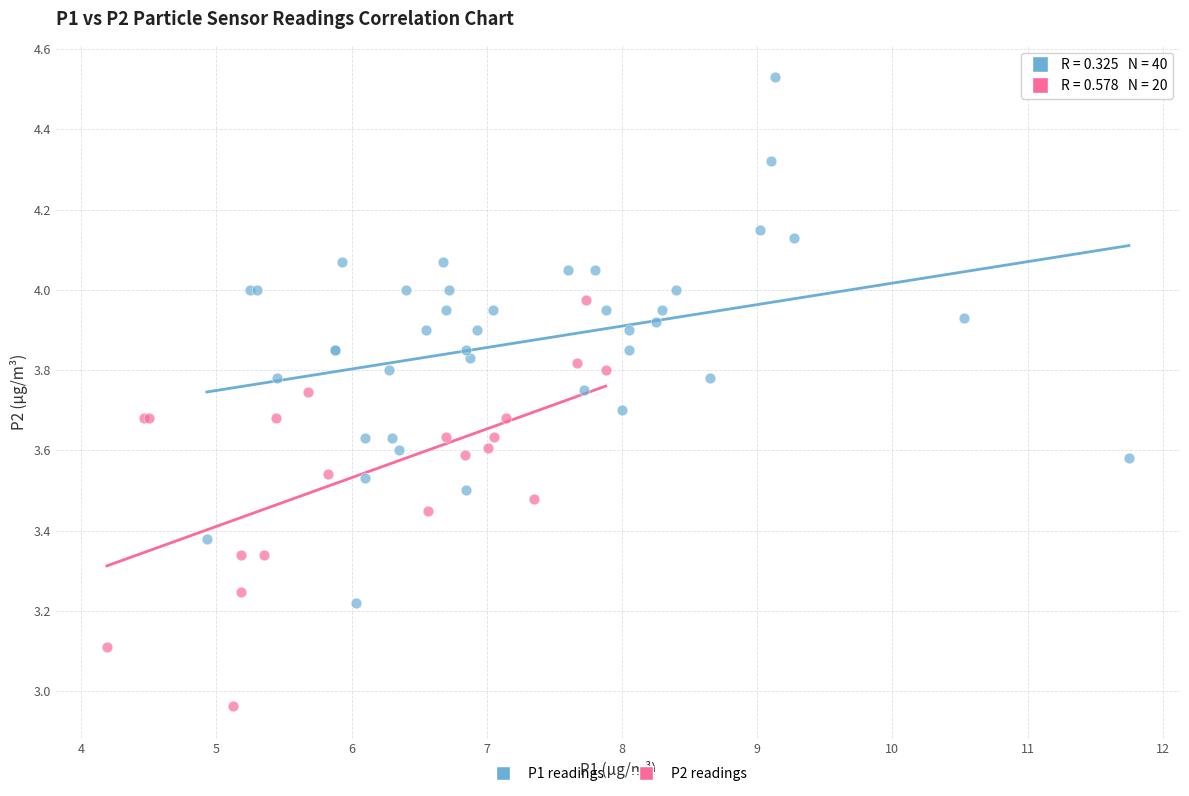

Which series has the widest spread of Y values?

P1 readings